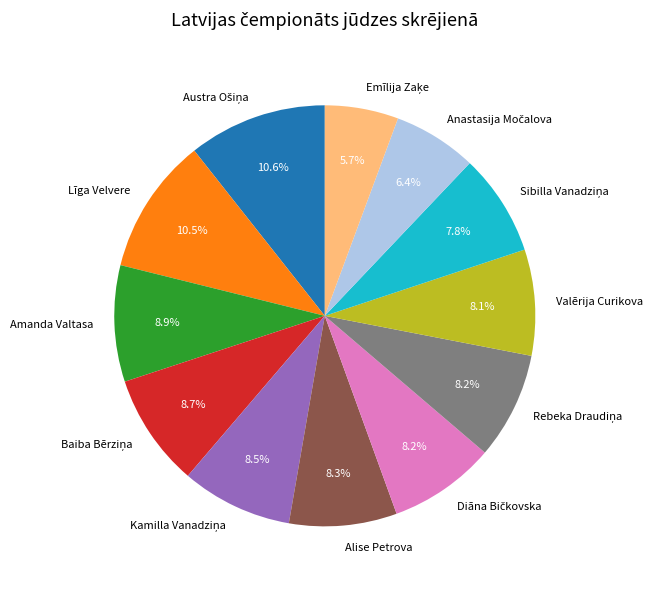

Is there any slice that represents more than half of the pie?

No